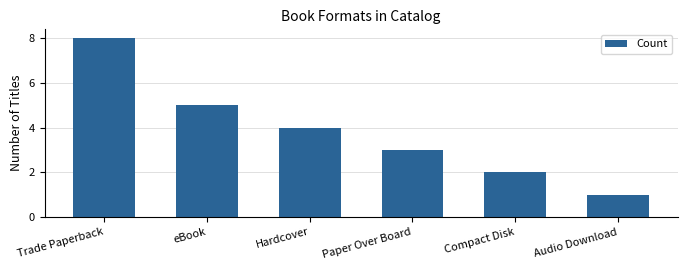

How many bars are there in total?

6